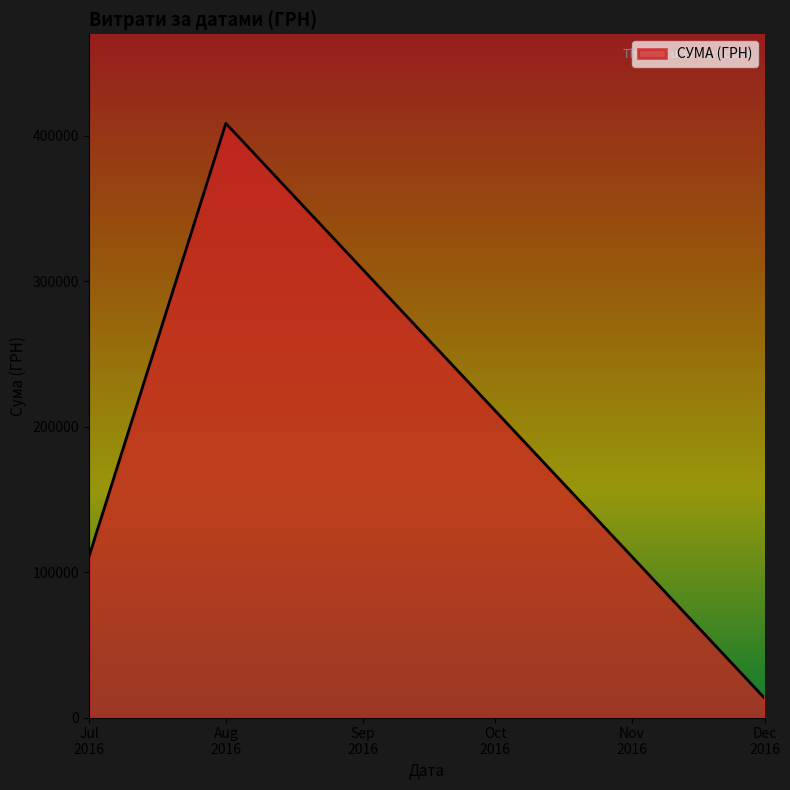

What is the maximum value shown in the chart?

408627.1